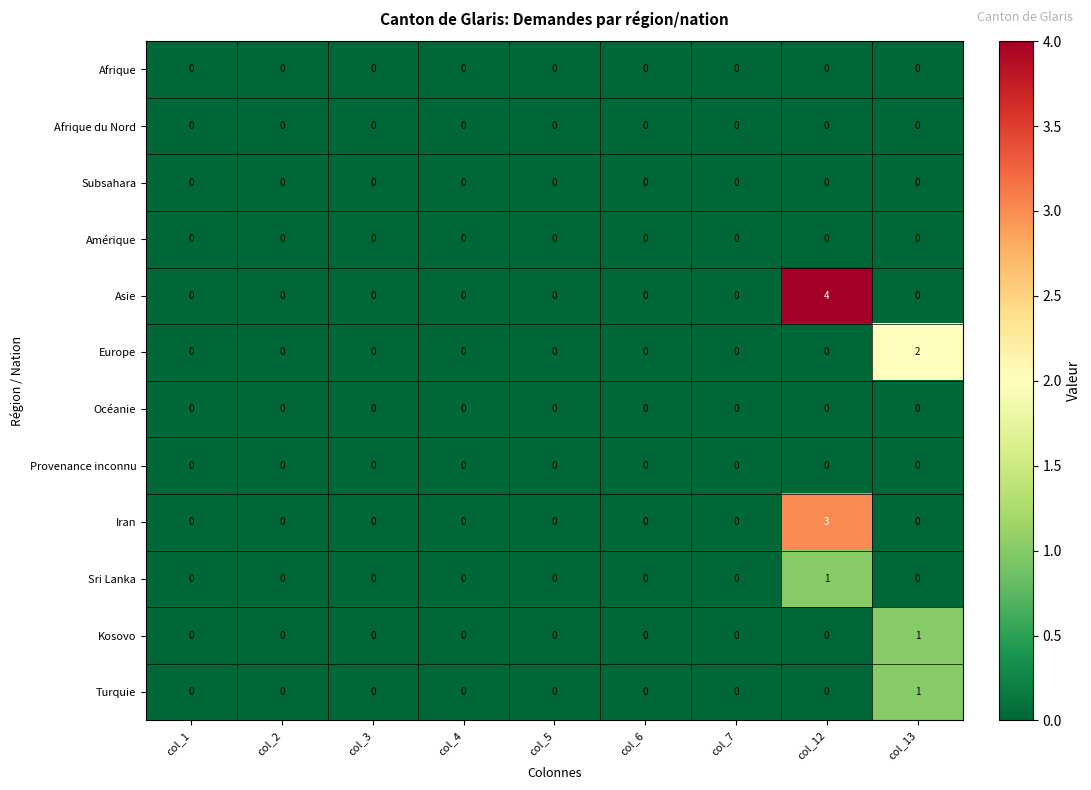

What is the difference between the maximum and minimum values in the Asie series?

4